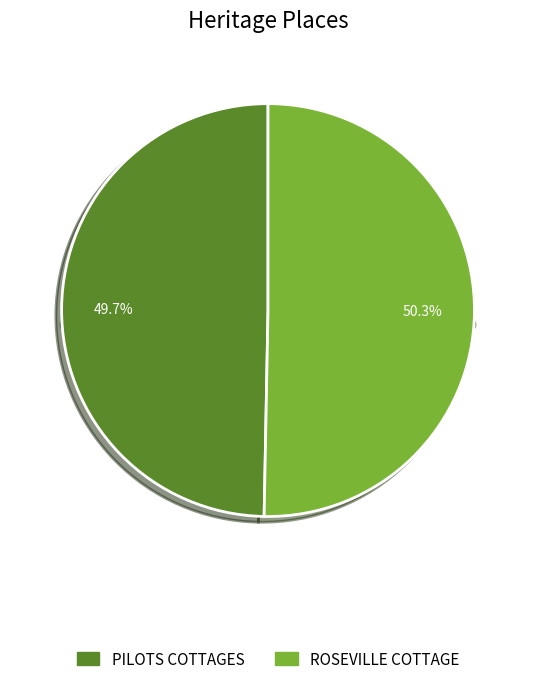

How many segments does this pie chart have?

2